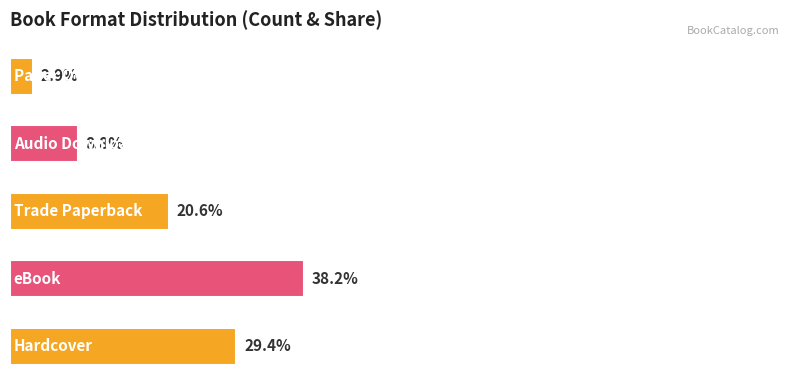

Does the chart contain any negative values?

No